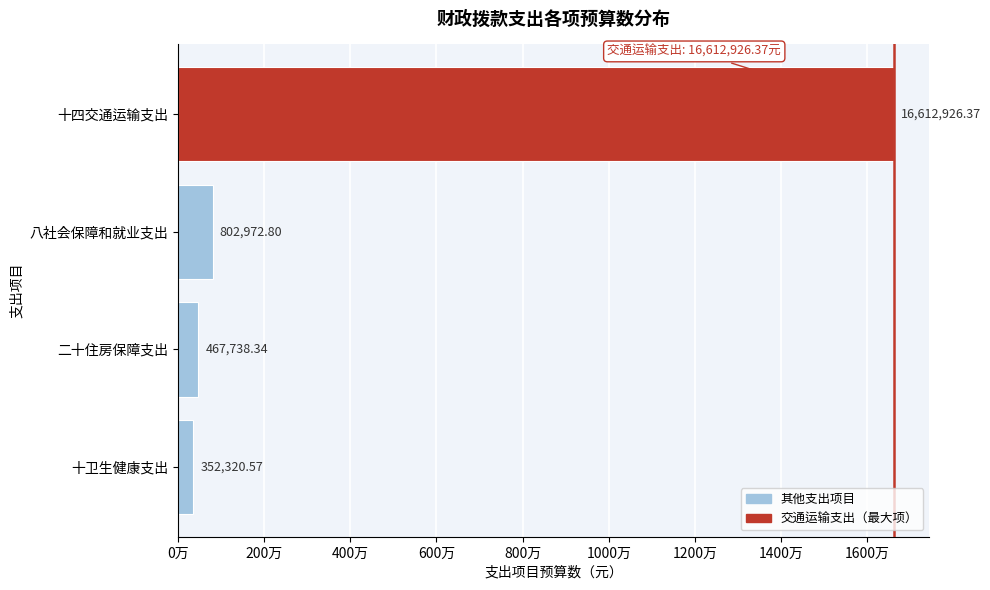

Are the bars horizontal?

Yes